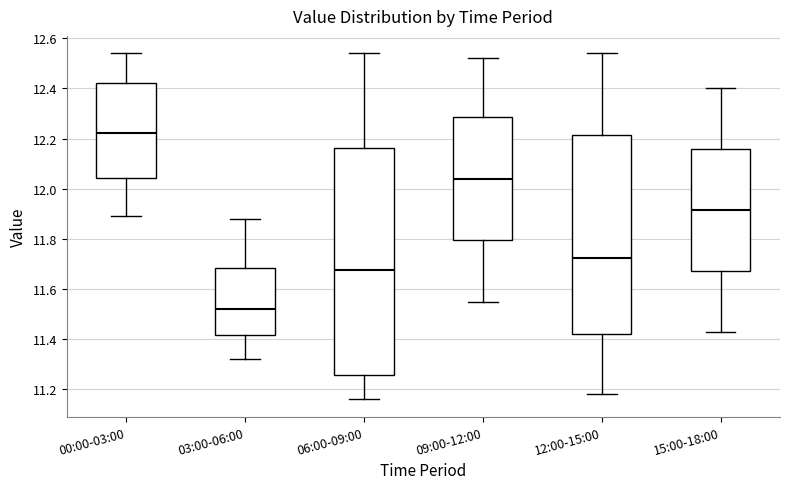

Which box has the lowest median line?

03:00-06:00